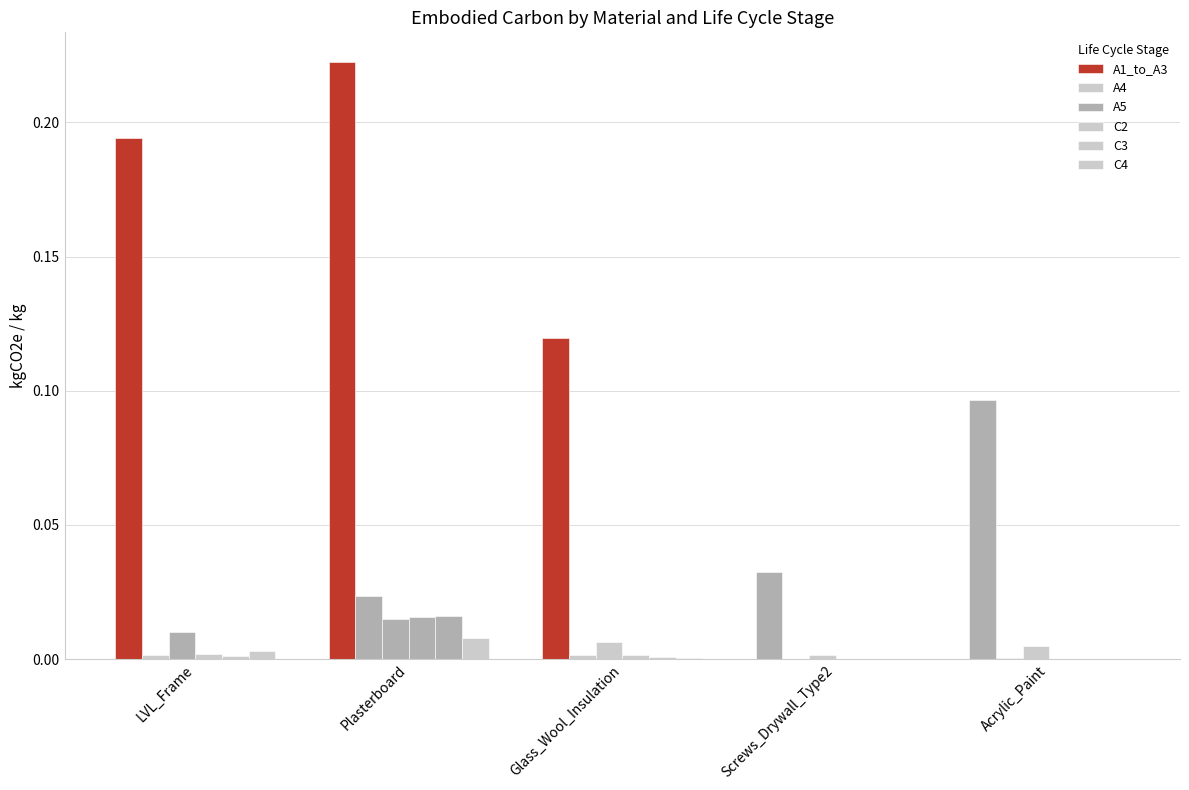

How many groups of bars are there?

5